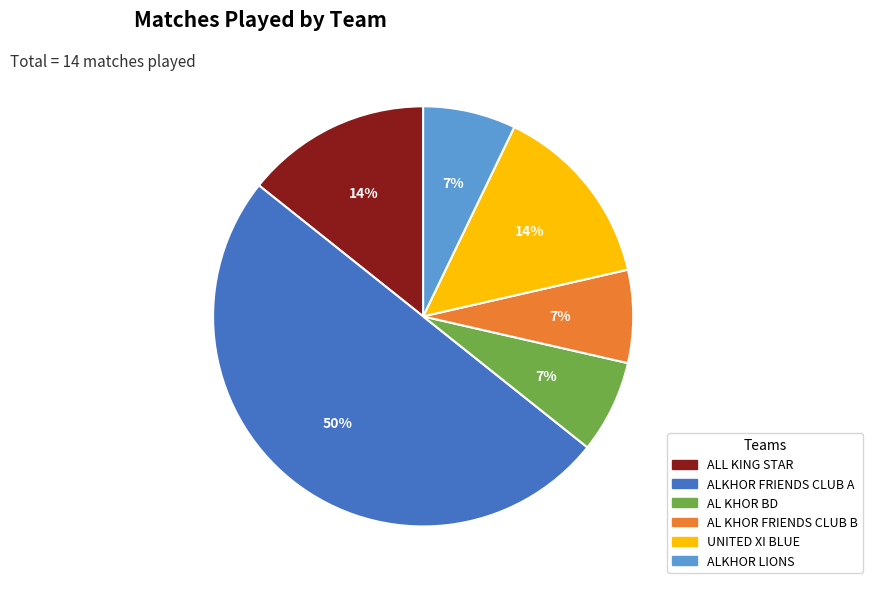

What is the largest slice in the pie chart?

ALKHOR FRIENDS CLUB A